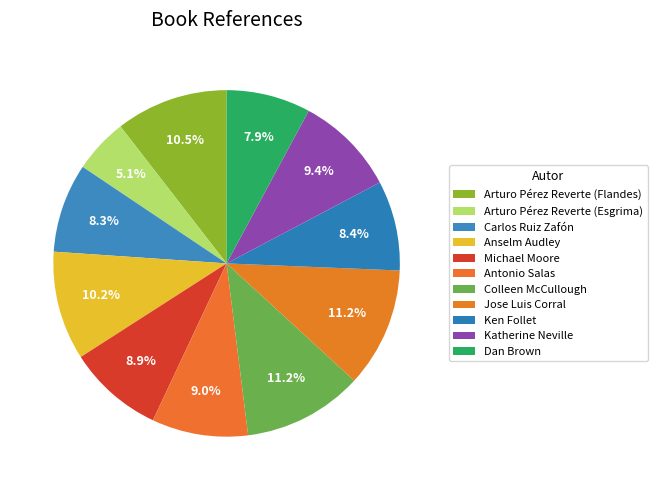

Which category has the biggest portion of the pie?

Colleen McCullough